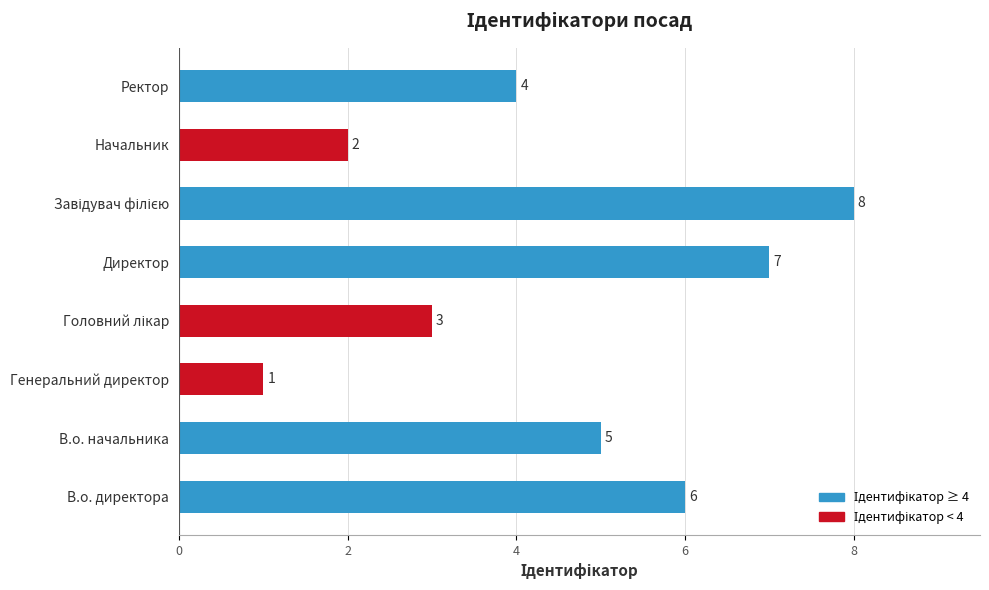

Does the chart contain stacked bars?

No